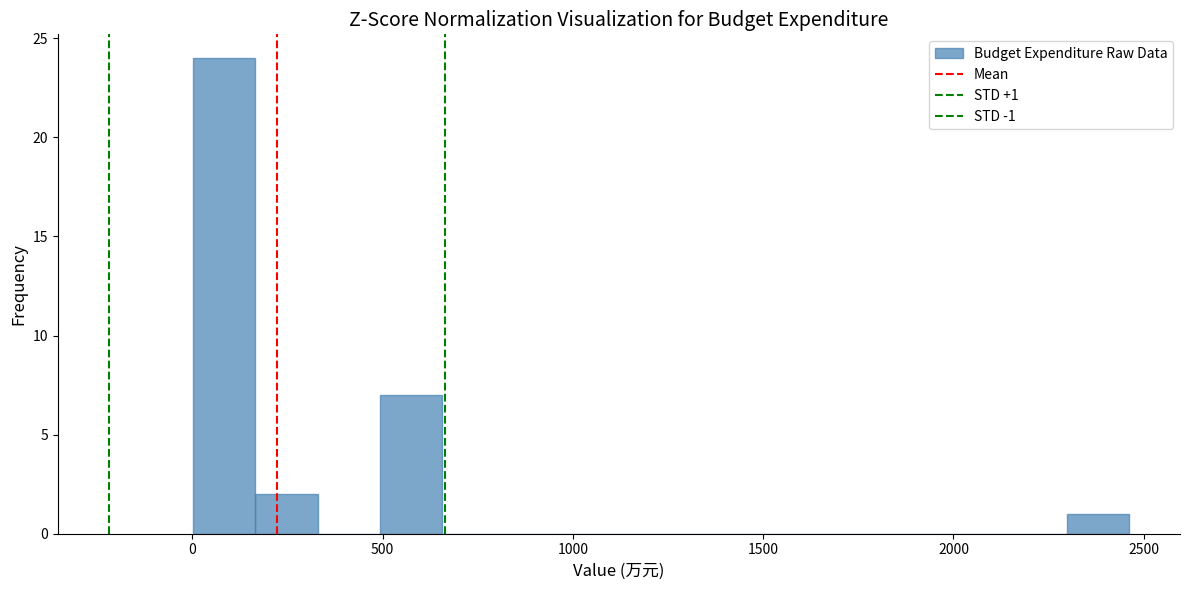

Read against the x-axis, roughly where is the centre of the tallest bar?

100